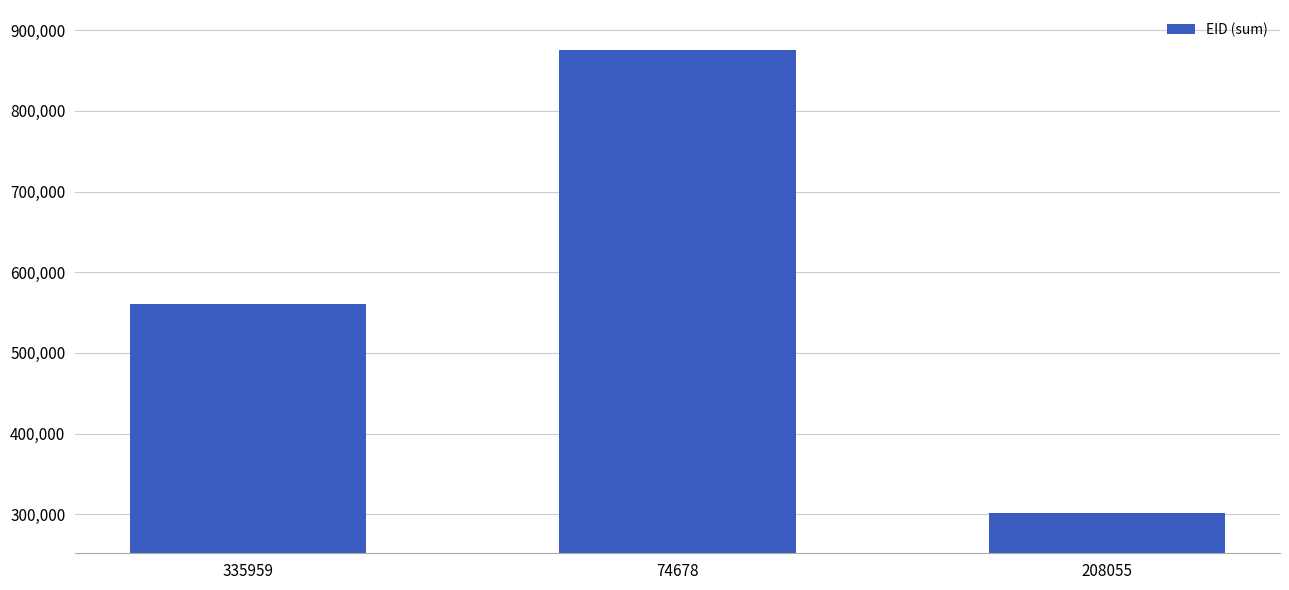

What is the smallest value displayed?

301737